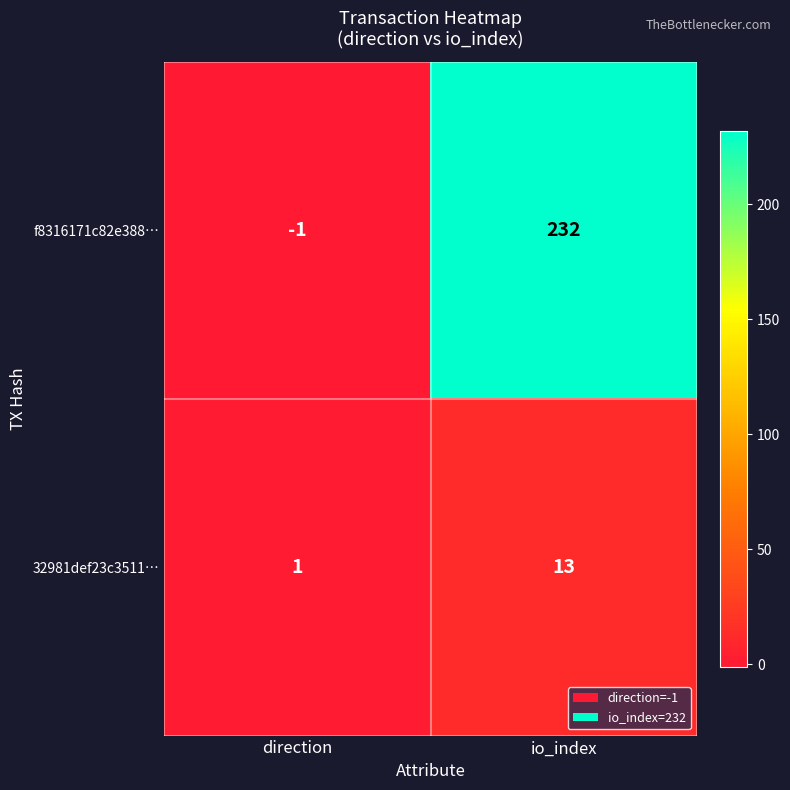

Reading left to right, list all the values displayed in this chart.

f8316171c82e388…: direction=-1	io_index=232
32981def23c3511…: direction=1	io_index=13